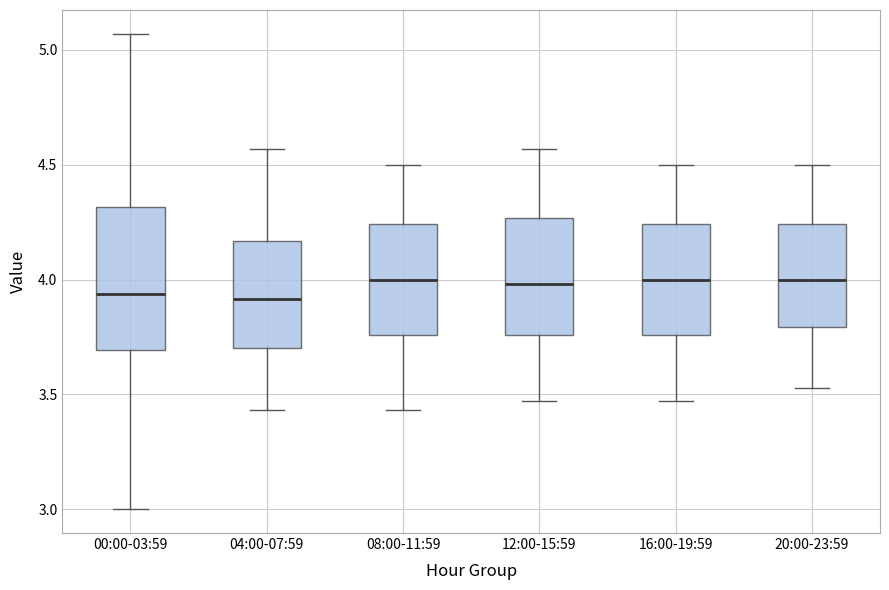

Reading left to right, read every box against the y-axis: the position of its median line, the range the box covers, and the ends of its whiskers. The values are not printed on the chart, so give them approximately, as read against the axis.

00:00-03:59: median 3.95, box 3.70 to 4.30, whiskers 3.00 to 5.05
04:00-07:59: median 3.90, box 3.70 to 4.15, whiskers 3.45 to 4.55
08:00-11:59: median 4.00, box 3.75 to 4.25, whiskers 3.45 to 4.50
12:00-15:59: median 4.00, box 3.75 to 4.25, whiskers 3.45 to 4.55
16:00-19:59: median 4.00, box 3.75 to 4.25, whiskers 3.45 to 4.50
20:00-23:59: median 4.00, box 3.80 to 4.25, whiskers 3.55 to 4.50